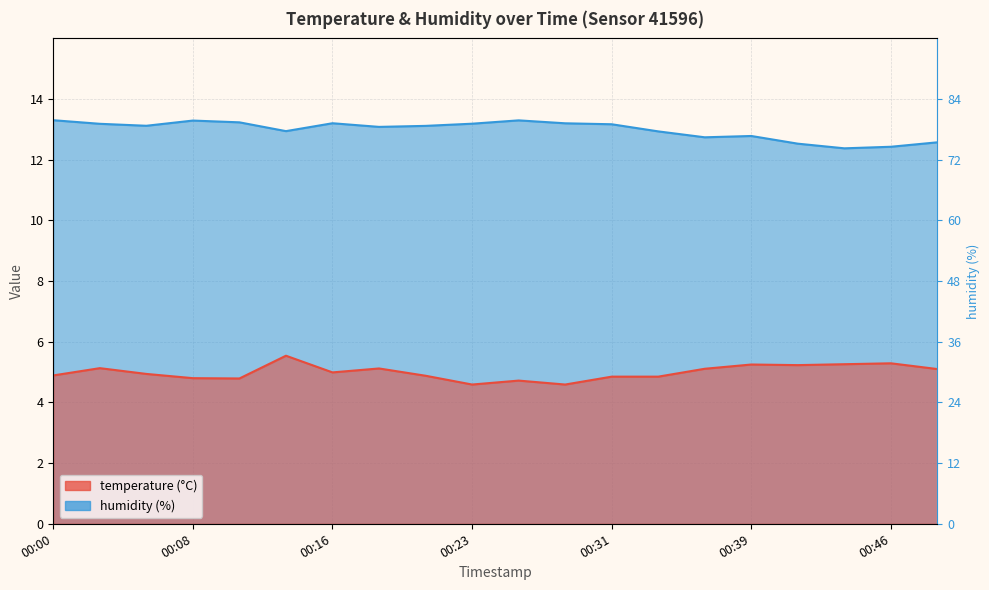

How many lines are shown in the chart?

2